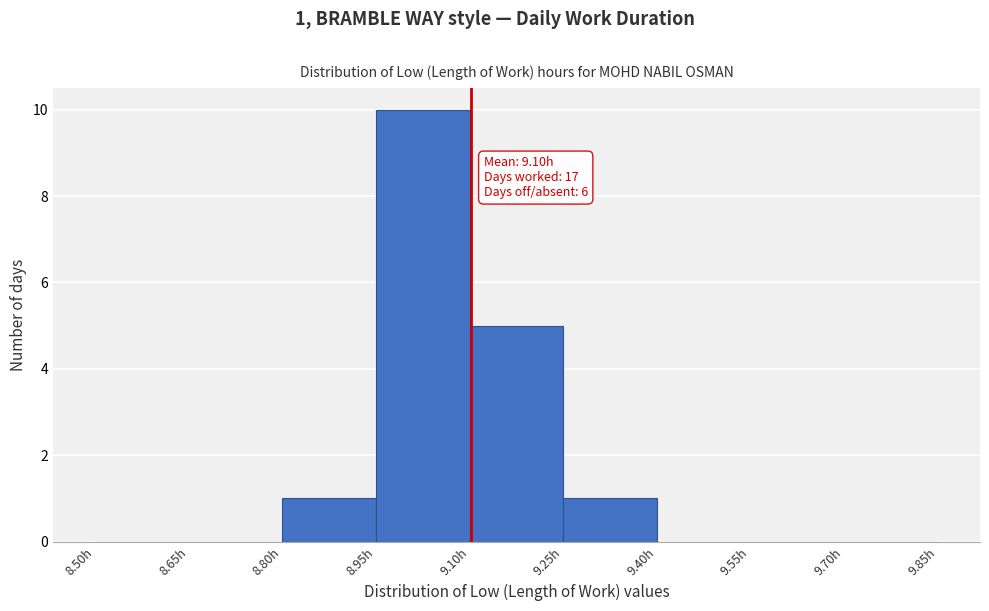

Which range on the x-axis has the tallest bar?

8.95 to 9.10